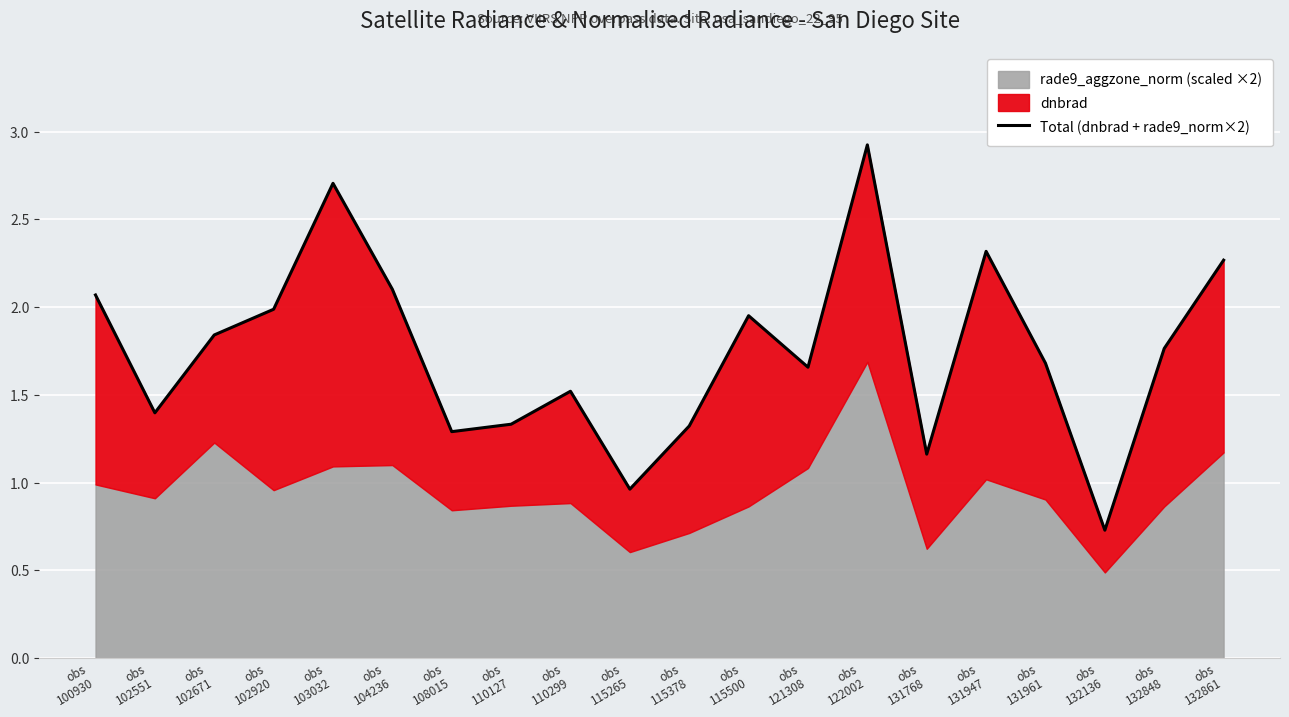

Reading left to right, extract all data points from this chart.

2.1	1.4	1.8	2.0	2.7	2.1	1.3	1.3	1.5	1.0	1.3	2.0	1.7	2.9	1.2	2.3	1.7	0.7	1.8	2.3